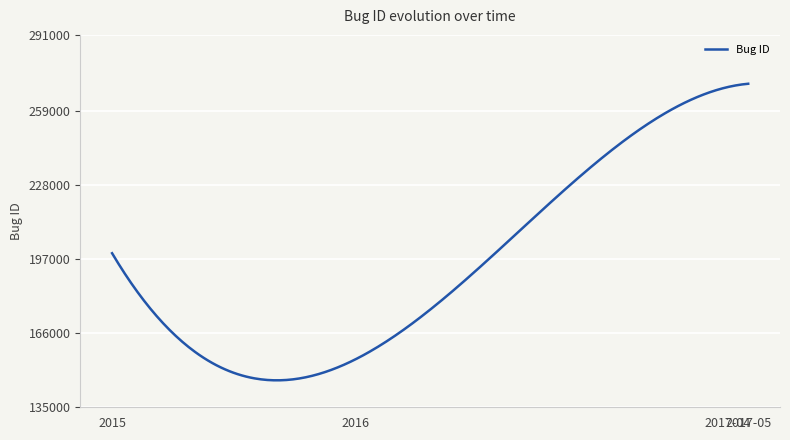

What is the average value?

195737.9